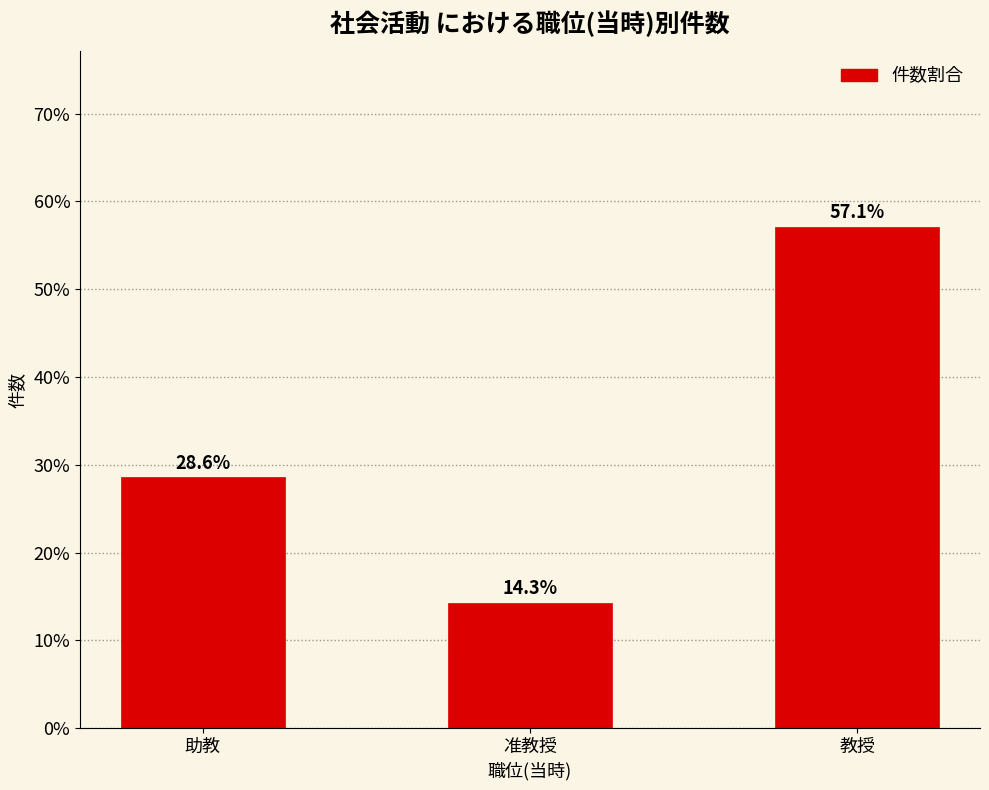

How many data points are less than 28?

1